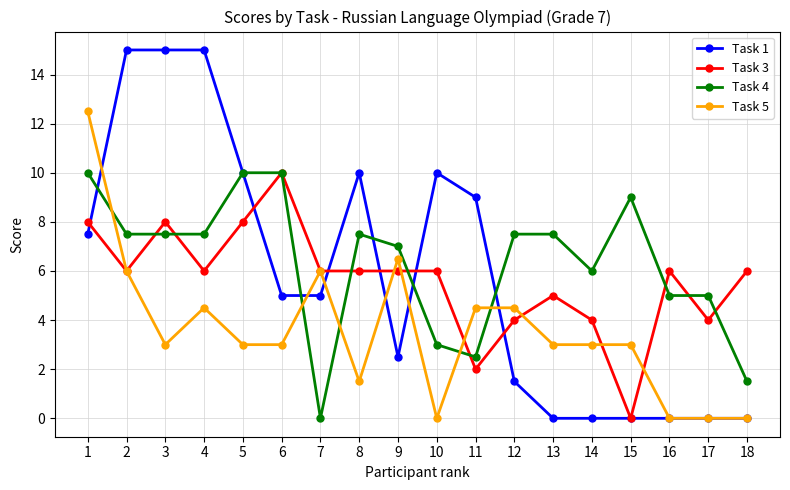

How many data points does each series have?

18